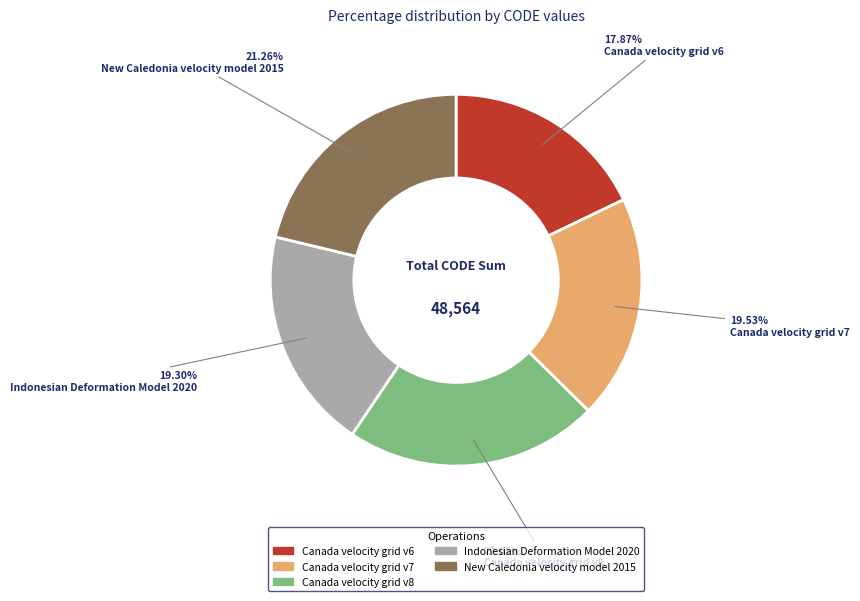

Count the number of slices in the pie.

5